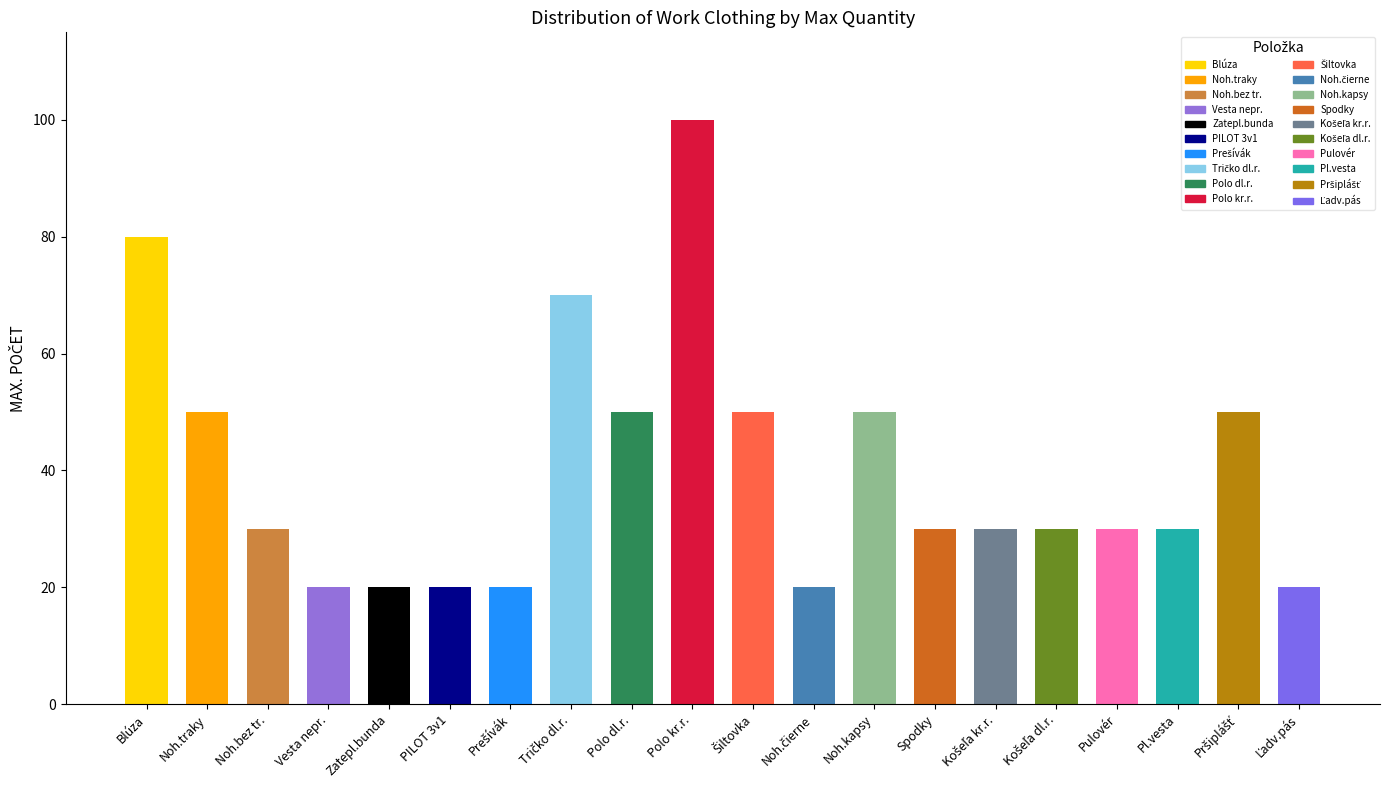

The value at Pulovér is 19. True or false?

False